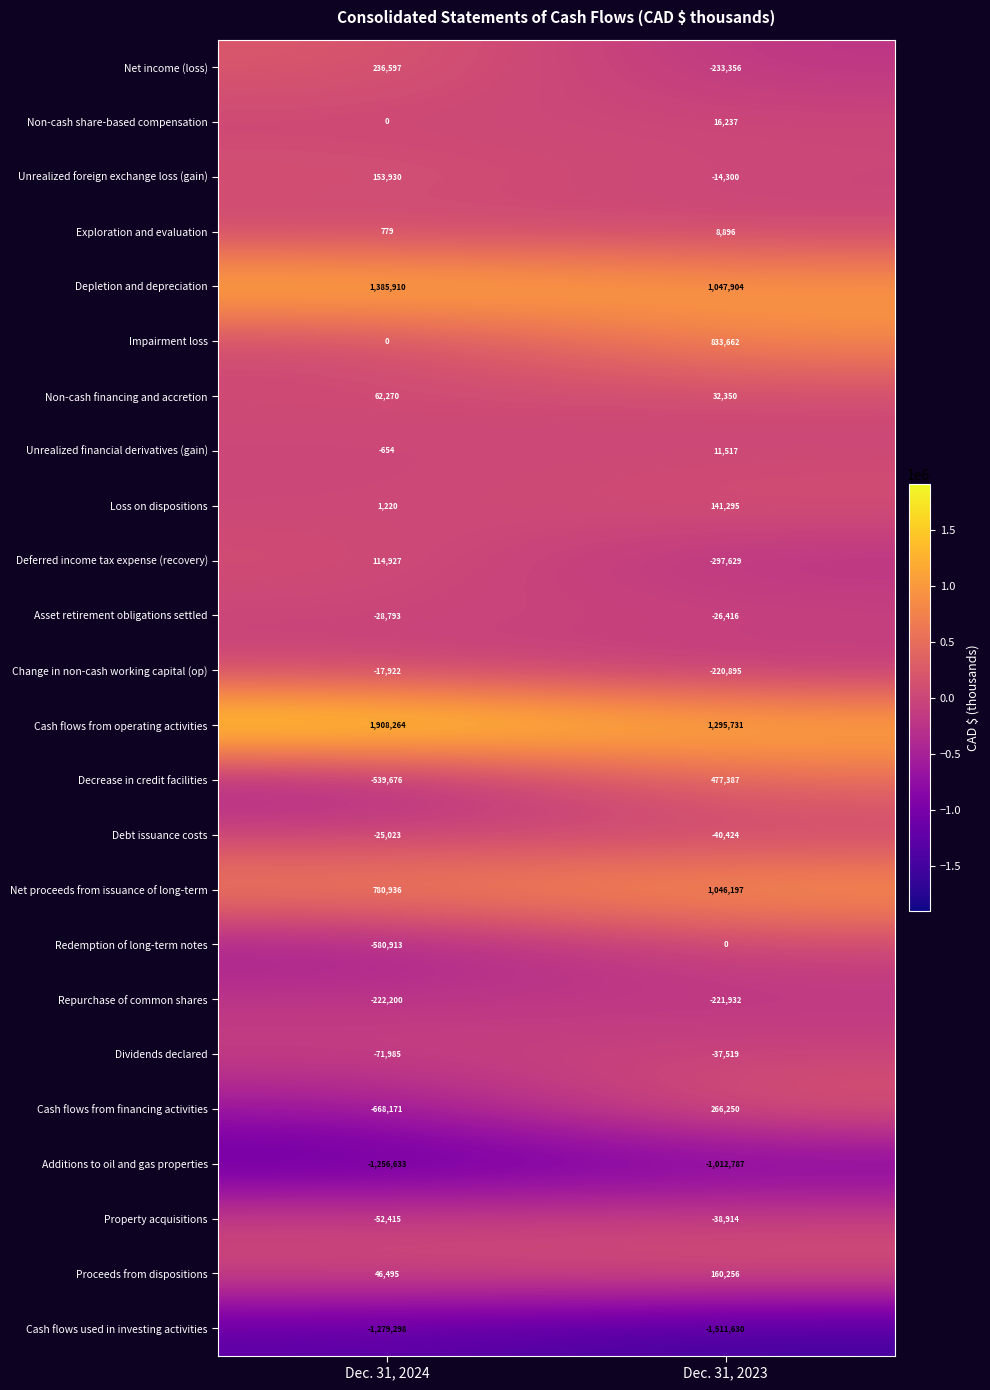

The Asset retirement obligations settled series shows -28793 at Dec. 31, 2024. True or false?

True